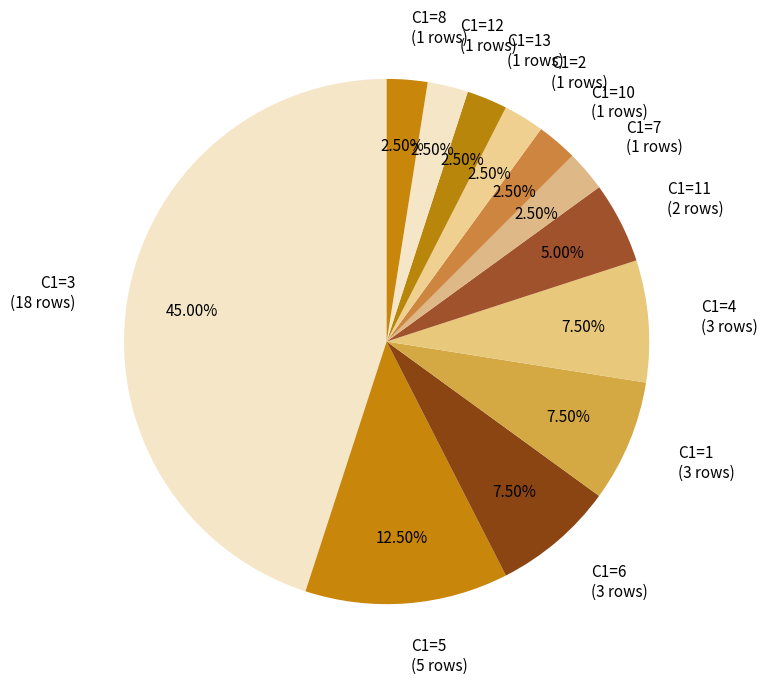

Is the sum of C1=2 and C1=12 greater than half?

No